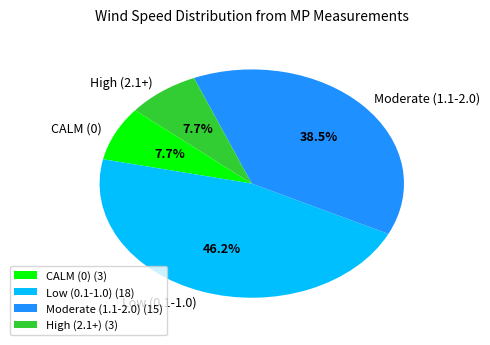

Is there any slice that represents more than half of the pie?

No